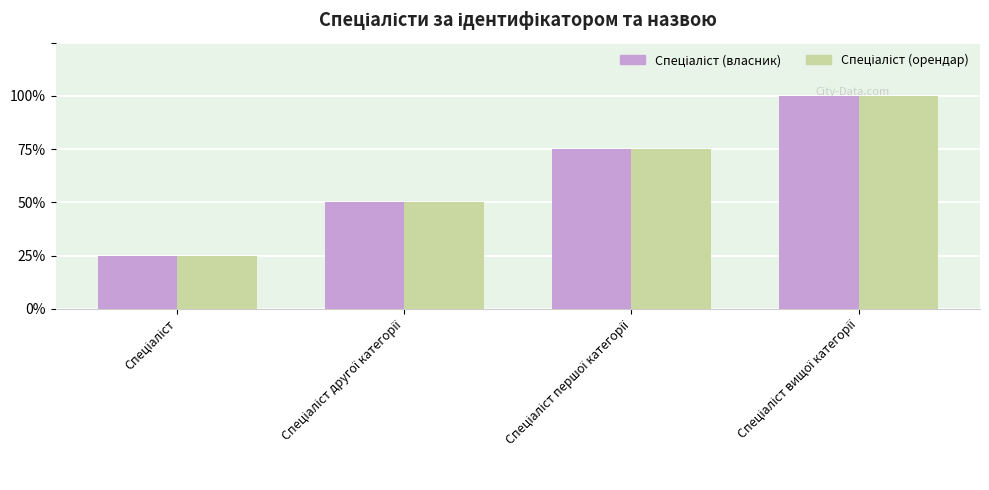

Are the bars grouped side by side (vs. stacked)?

Yes